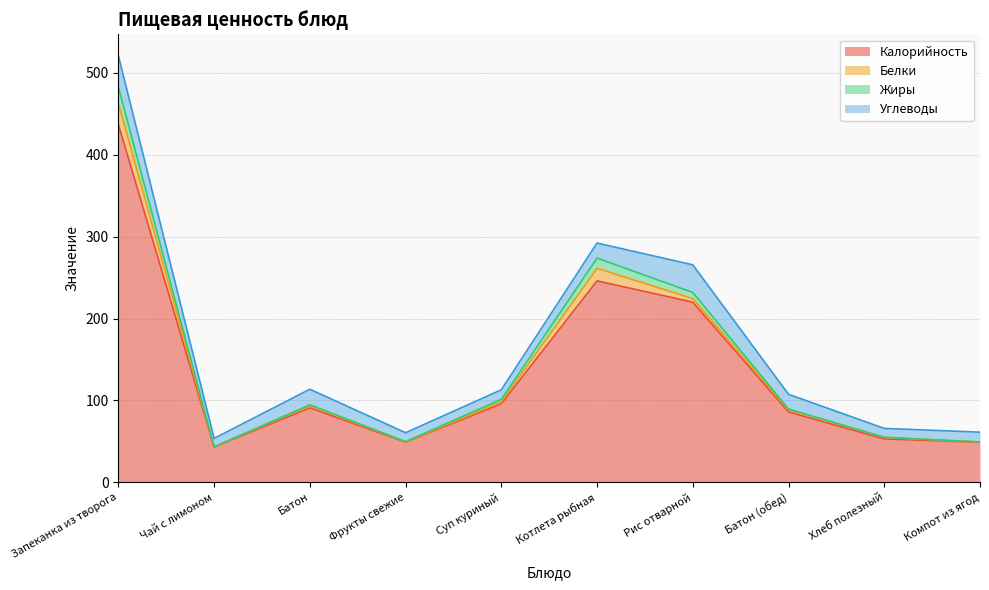

At which label is Калорийность closest to 240?

Котлета рыбная